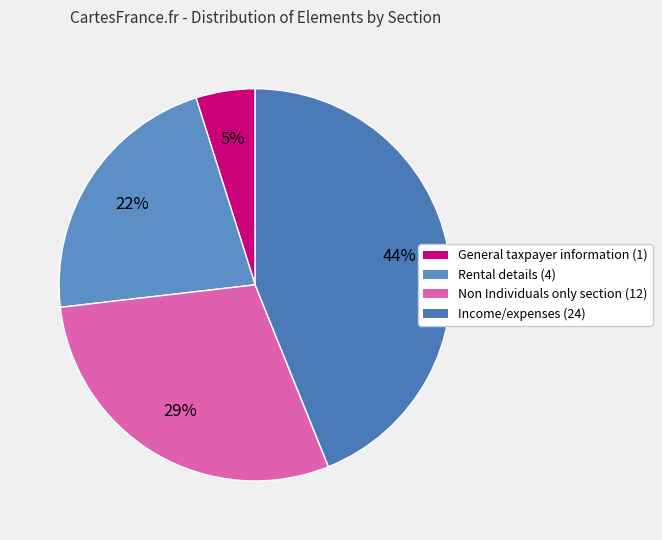

Approximately how many times larger is the value at General taxpayer information (1) compared to Non Individuals only section (12)?

0.2